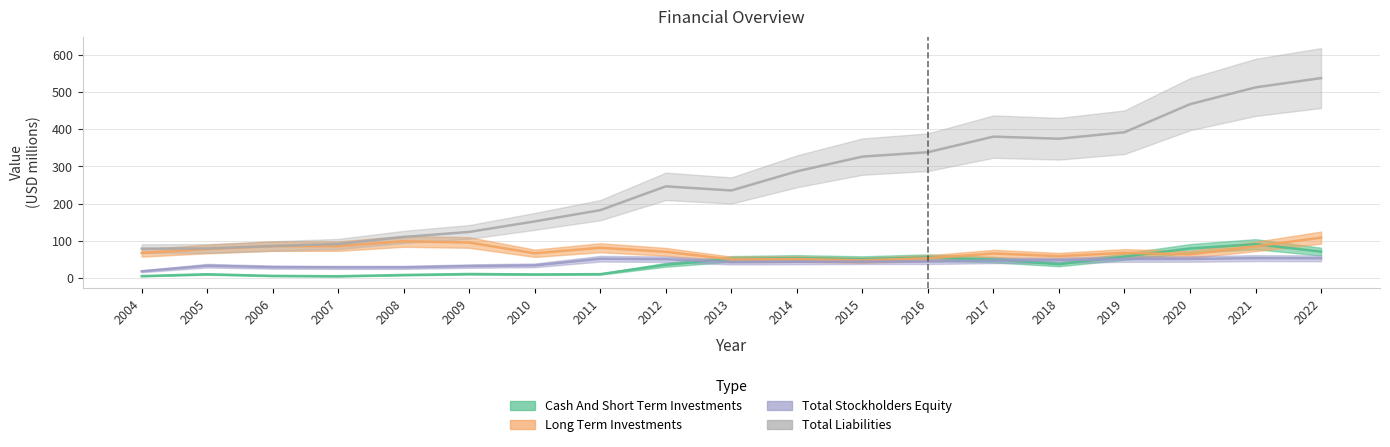

Which series ends up on top after the final intersection of Long Term Investments and Cash And Short Term Investments?

Long Term Investments